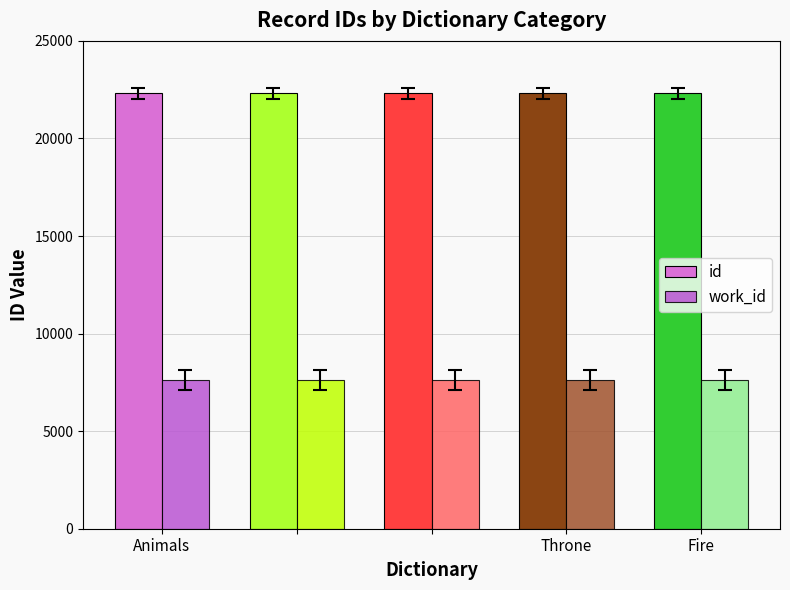

Rank the series by their maximum value, from highest to lowest.

id, work_id